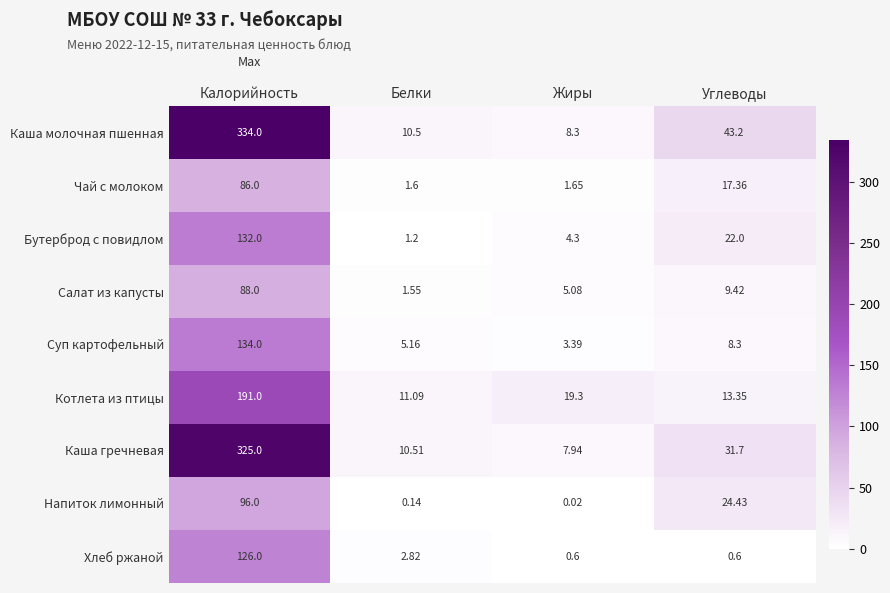

At which label does Суп картофельный first exceed 8?

Калорийность